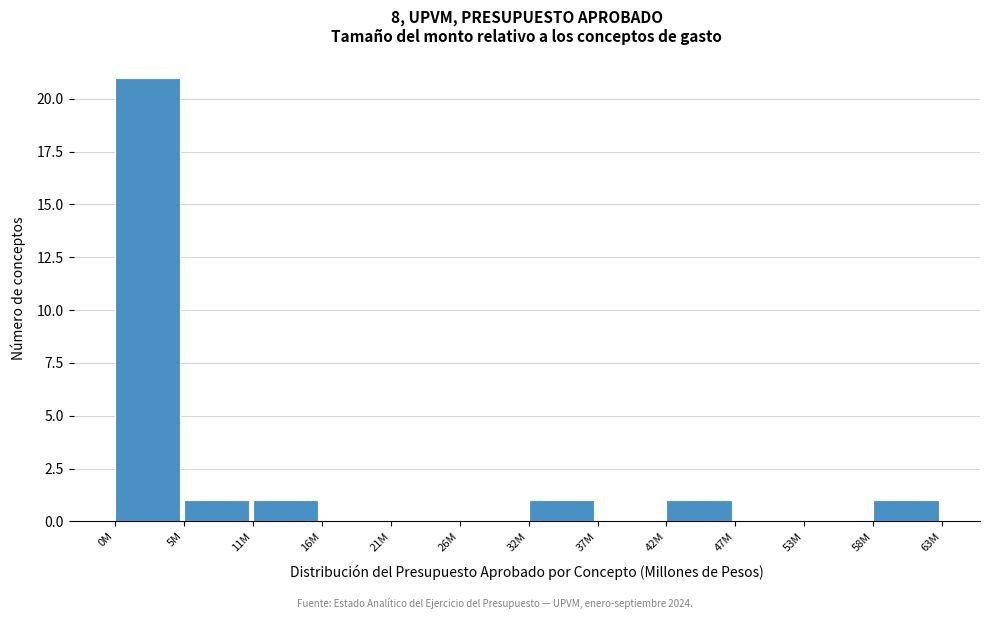

Reading left to right, what are all the values shown in this chart?

0M=21	5M=1	11M=1	16M=0	21M=0	26M=0	32M=1	37M=0	42M=1	47M=0	53M=0	58M=1